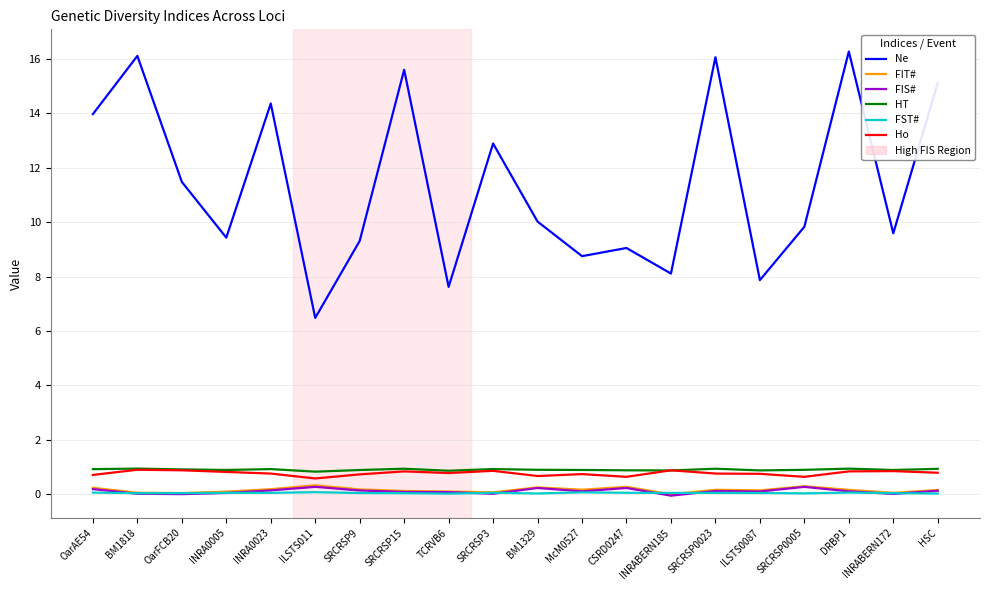

True or false: FIT# and HT intersect in this chart.

False